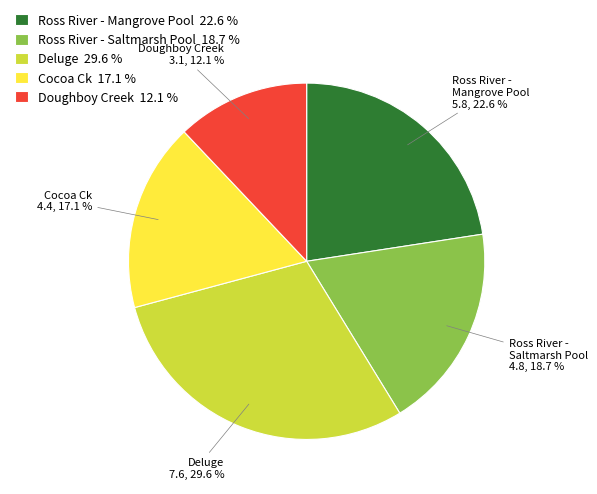

Rank the categories by value from lowest to highest.

Doughboy Creek, Cocoa Ck, Ross River - Saltmarsh Pool, Ross River - Mangrove Pool, Deluge